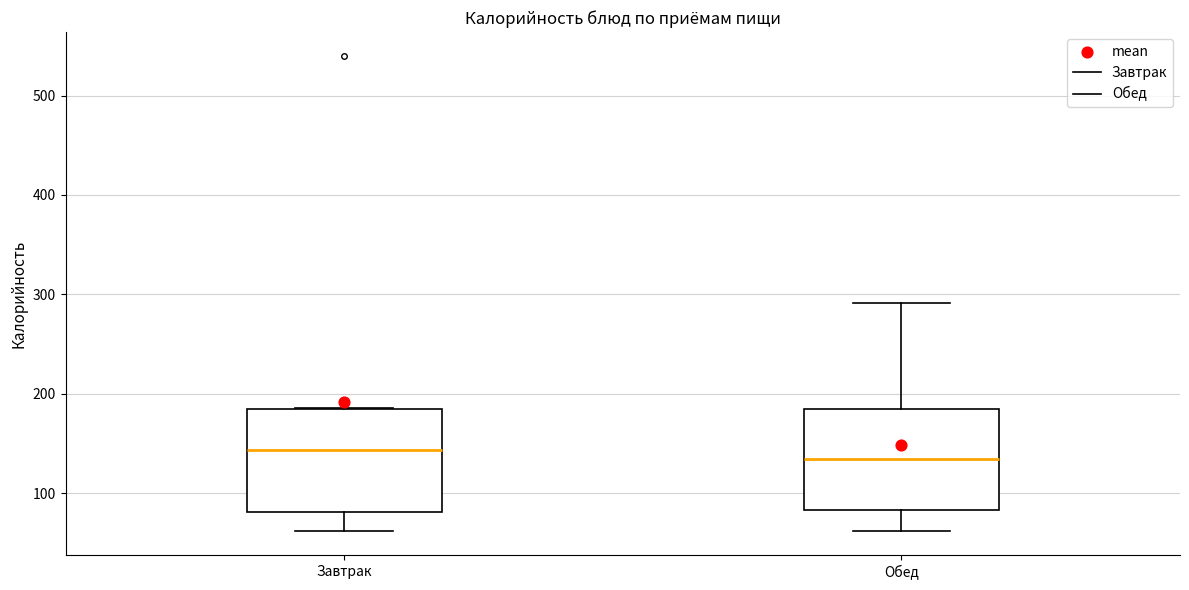

Reading left to right, read every box against the y-axis: the position of its median line, the range the box covers, and the ends of its whiskers. The values are not printed on the chart, so give them approximately, as read against the axis.

Завтрак: median 140, box 80 to 180, whiskers 60 to 190
Обед: median 130, box 80 to 180, whiskers 60 to 290